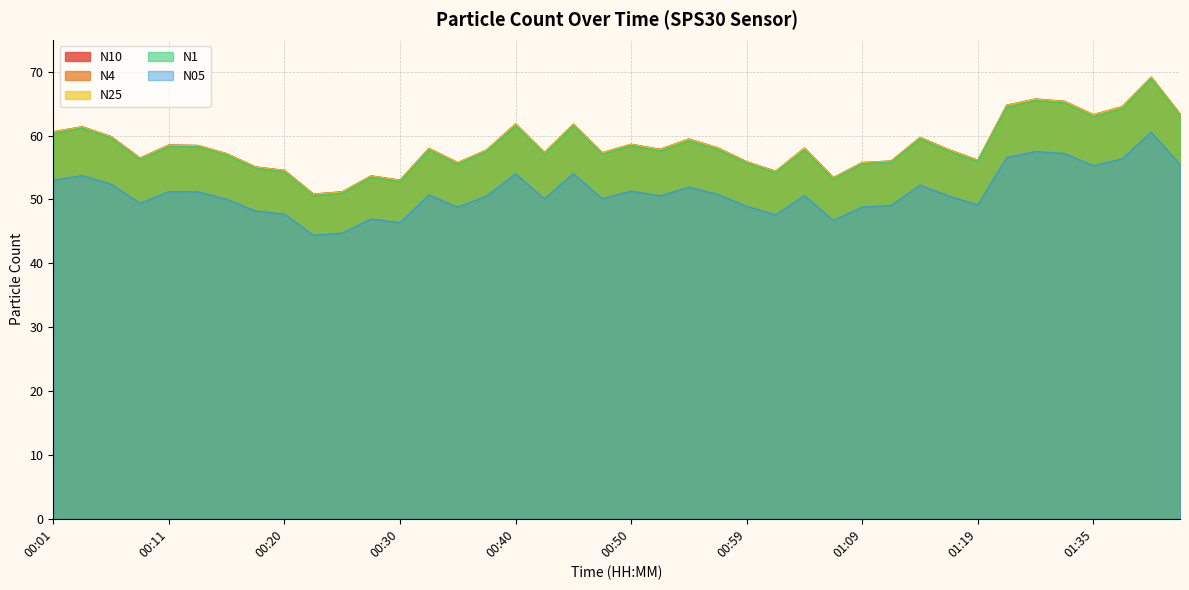

Rank the series by their maximum value, from highest to lowest.

N10, N4, N25, N1, N05